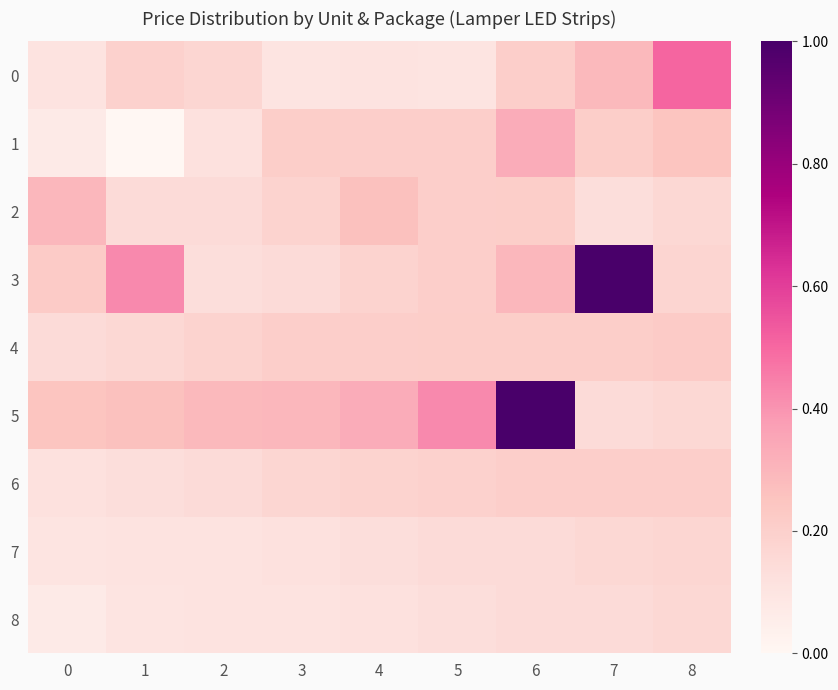

How many series are shown in this chart?

9